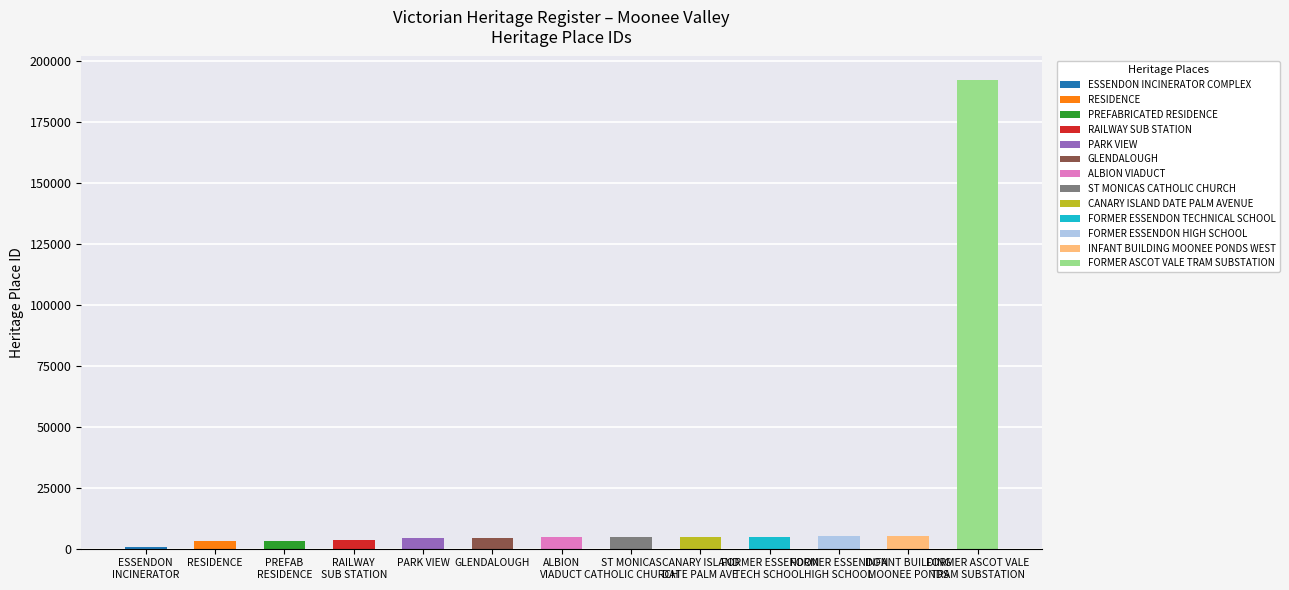

What is the difference between the maximum and minimum values?

191437